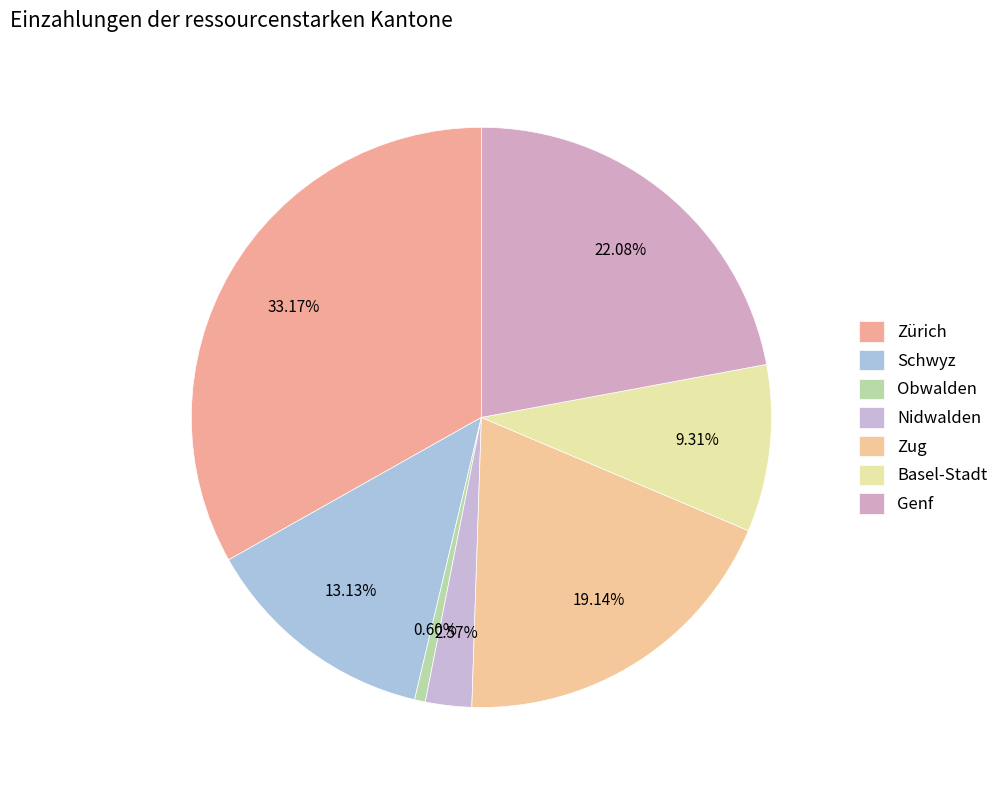

Which slice is the largest?

Zürich